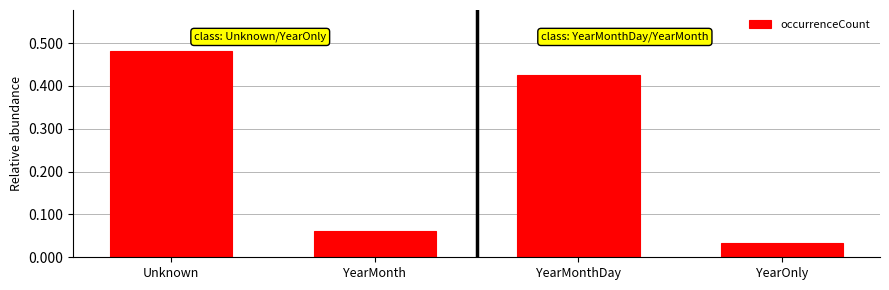

List the labels in order of value, smallest first.

YearOnly, YearMonth, YearMonthDay, Unknown